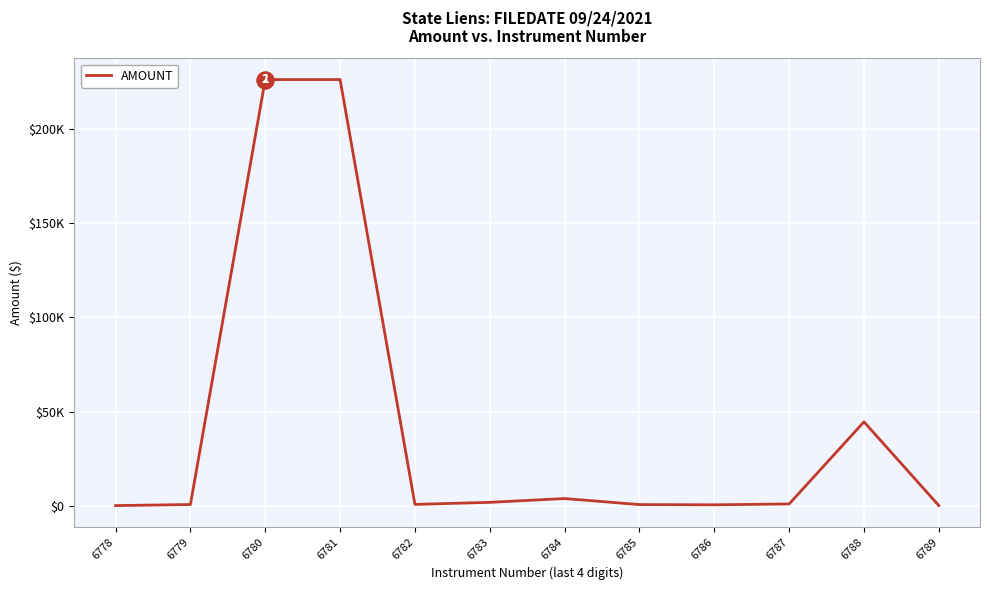

Reading left to right, list all the values displayed in this chart.

6778=0.0	6779=561.5	6780=226435.3	6781=226435.3	6782=626.6	6783=1724.2	6784=3747.1	6785=527.4	6786=407.9	6787=870.7	6788=44499.0	6789=0.0